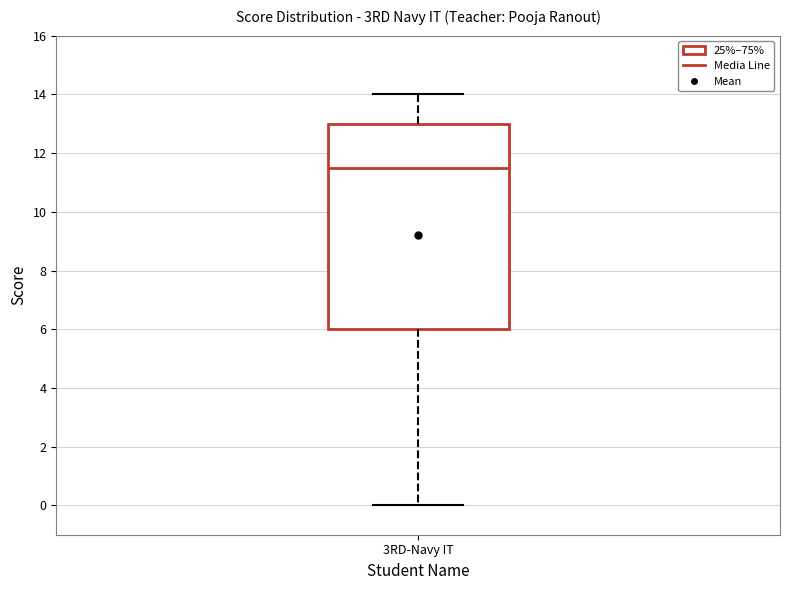

Read this box plot against the y-axis: the position of the median line, the range covered by the box, and the ends of both whiskers. The values are not printed on the chart, so give them approximately, as read against the axis.

median 11.6, box 6.0 to 13.0, whiskers 0.0 to 14.0